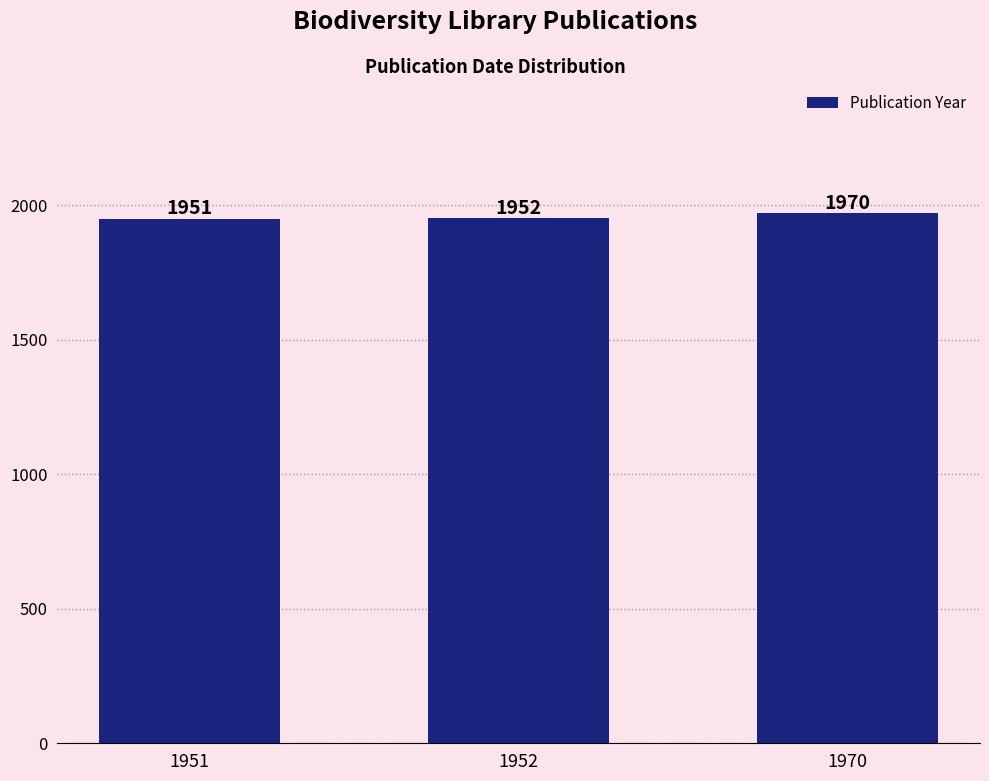

Reading left to right, what are all the values shown in this chart?

1951=1951	1952=1952	1970=1970